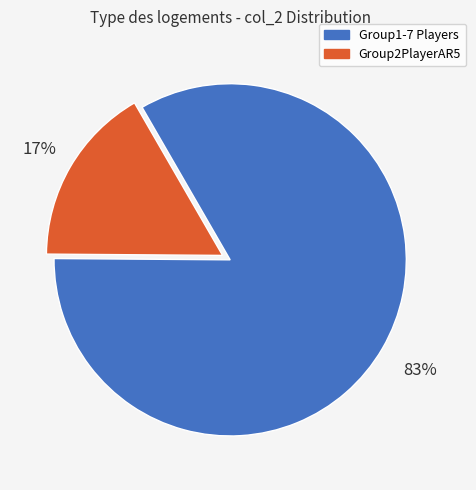

How many slices are in this pie chart?

2